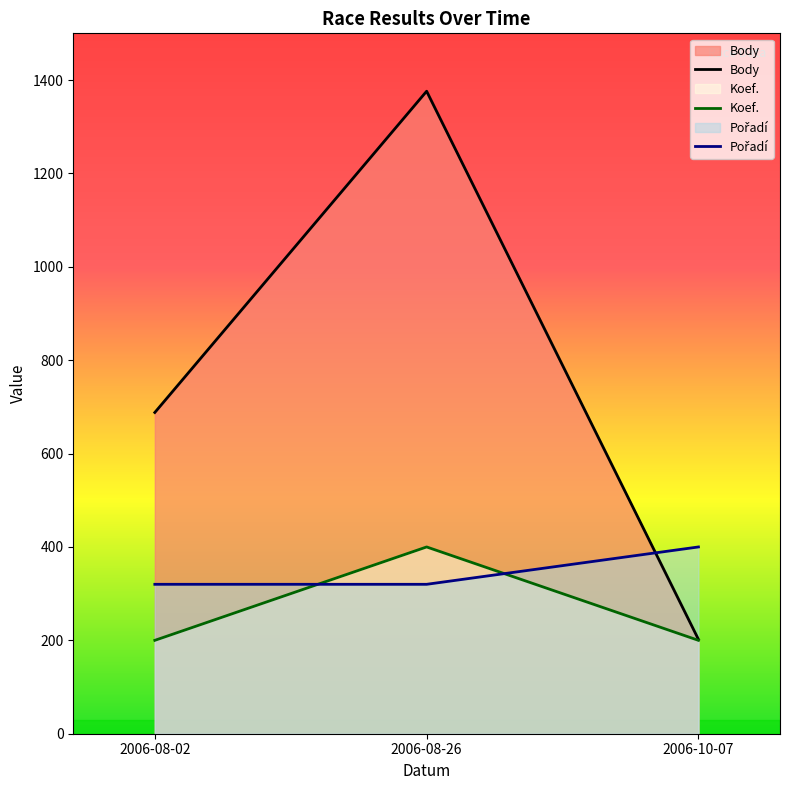

List the series in order of their peak value, highest first.

Body, Koef., Pořadí